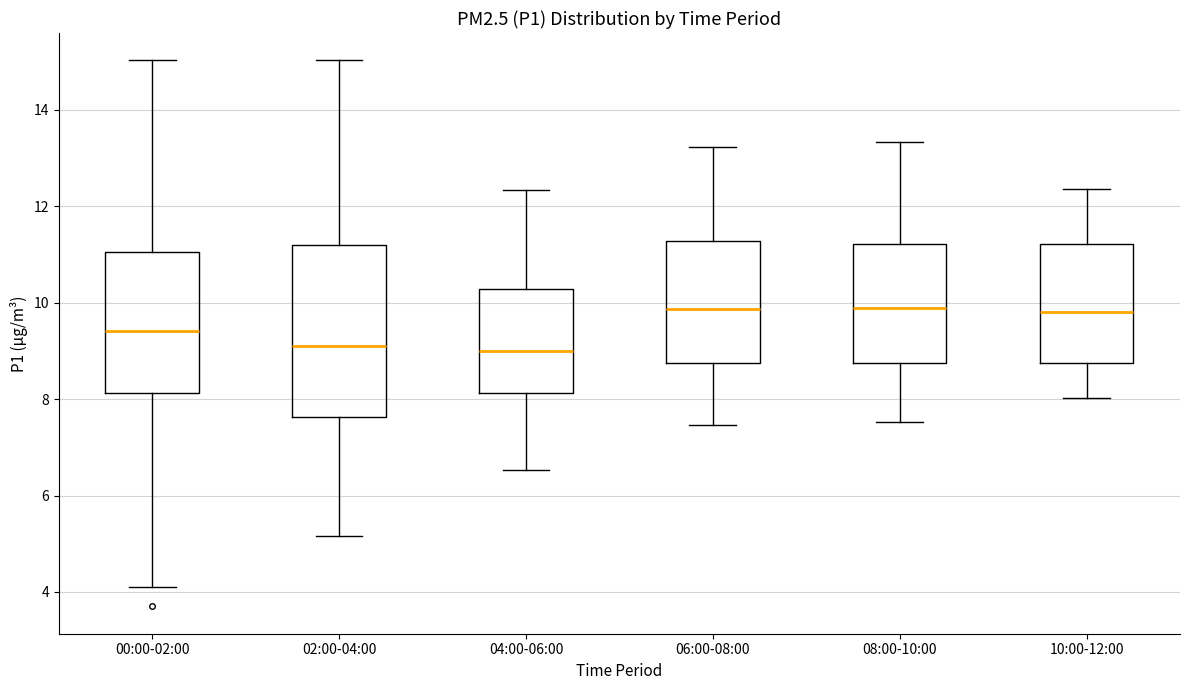

Reading left to right, read every box against the y-axis: the position of its median line, the range the box covers, and the ends of its whiskers. The values are not printed on the chart, so give them approximately, as read against the axis.

00:00-02:00: median 9.4, box 8.2 to 11.0, whiskers 4.2 to 15.0
02:00-04:00: median 9.2, box 7.6 to 11.2, whiskers 5.2 to 15.0
04:00-06:00: median 9.0, box 8.2 to 10.2, whiskers 6.6 to 12.4
06:00-08:00: median 9.8, box 8.8 to 11.2, whiskers 7.4 to 13.2
08:00-10:00: median 10.0, box 8.8 to 11.2, whiskers 7.6 to 13.4
10:00-12:00: median 9.8, box 8.8 to 11.2, whiskers 8.0 to 12.4